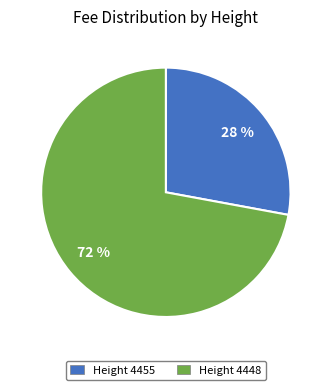

To the nearest percent, what is the difference between the Height 4455 and Height 4448 slice percentages?

44%